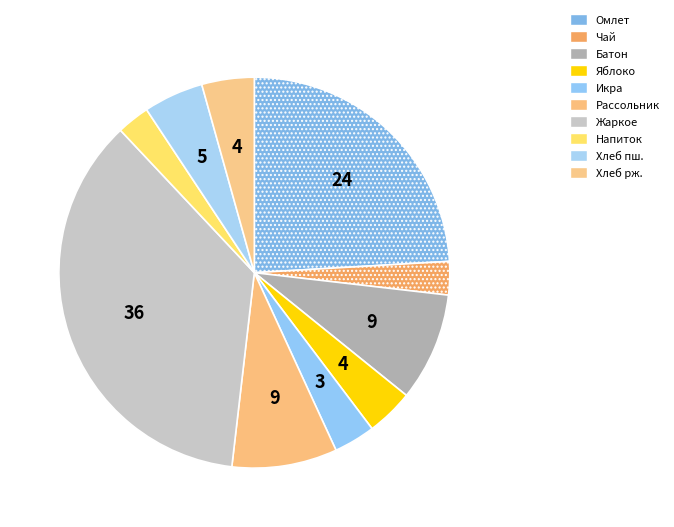

Which slice is the largest?

Жаркое